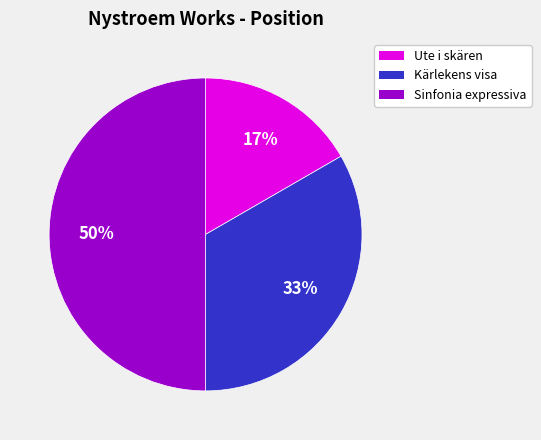

To the nearest percent, what is the average slice percentage?

33%